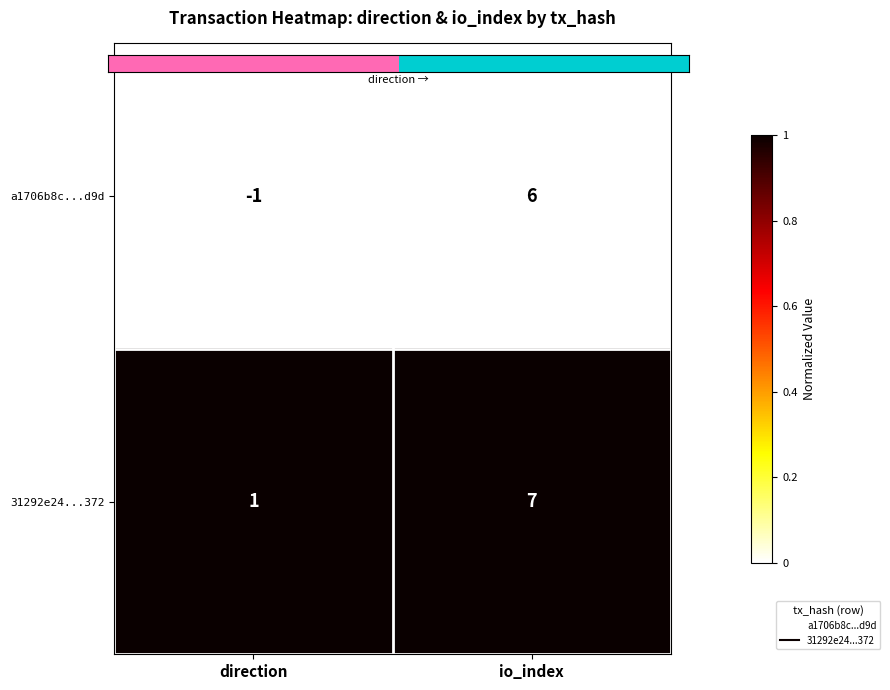

List the series in order of their peak value, lowest first.

a1706b8c...d9d, 31292e24...372